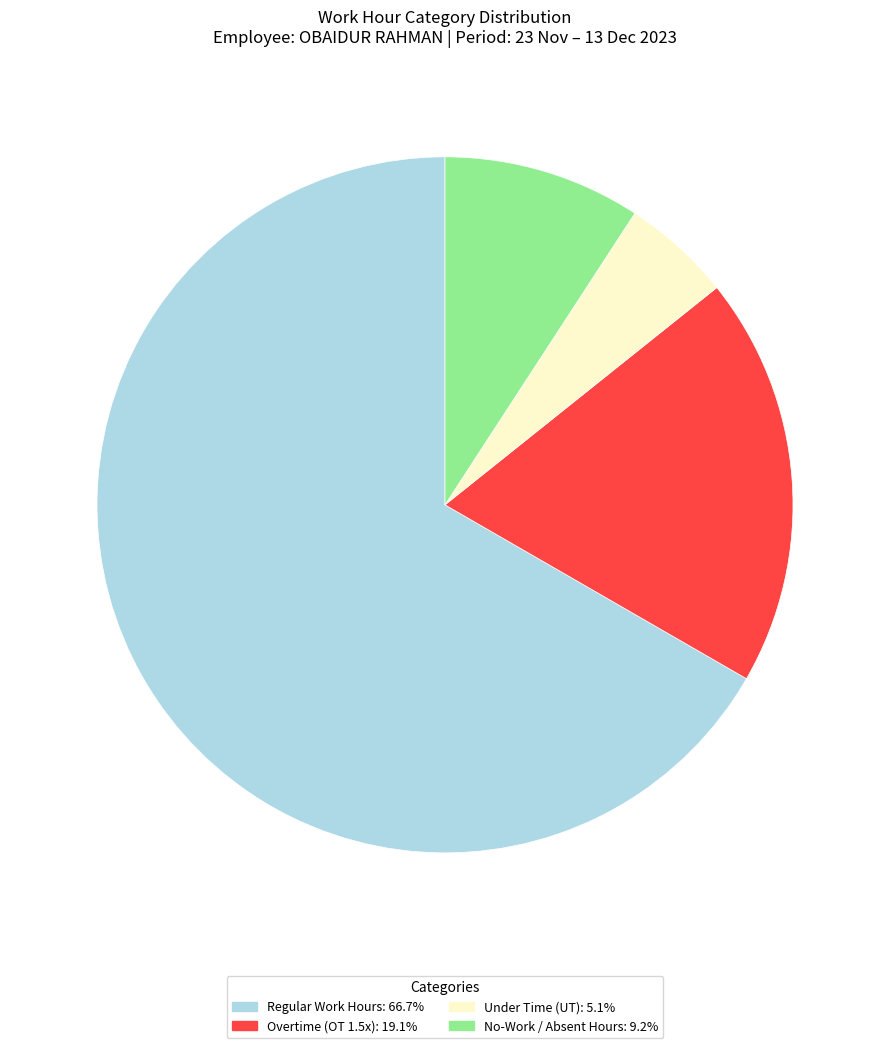

What is the ratio of the value at Regular Work Hours: 66.7% to the value at No-Work / Absent Hours: 9.2%?

7.3